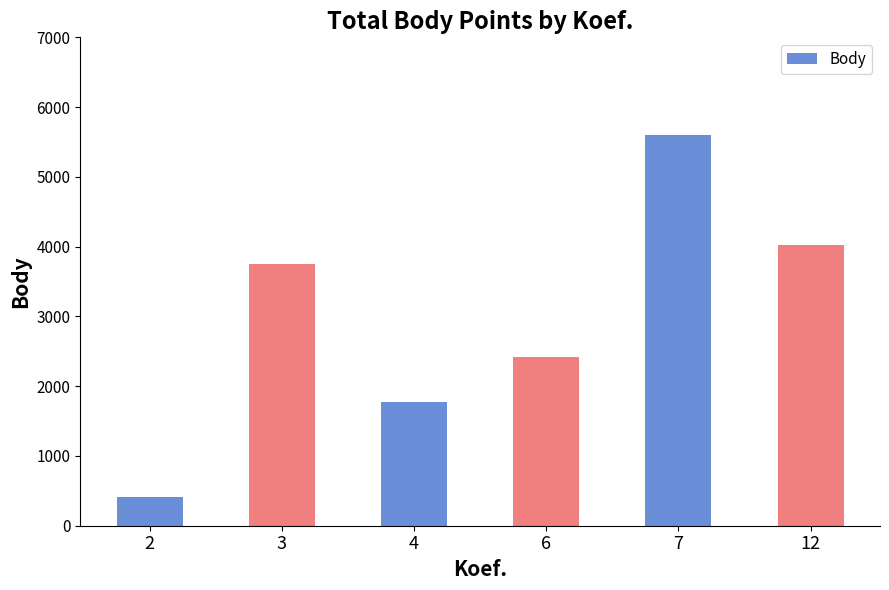

List the labels in order of value, largest first.

7, 12, 3, 6, 4, 2